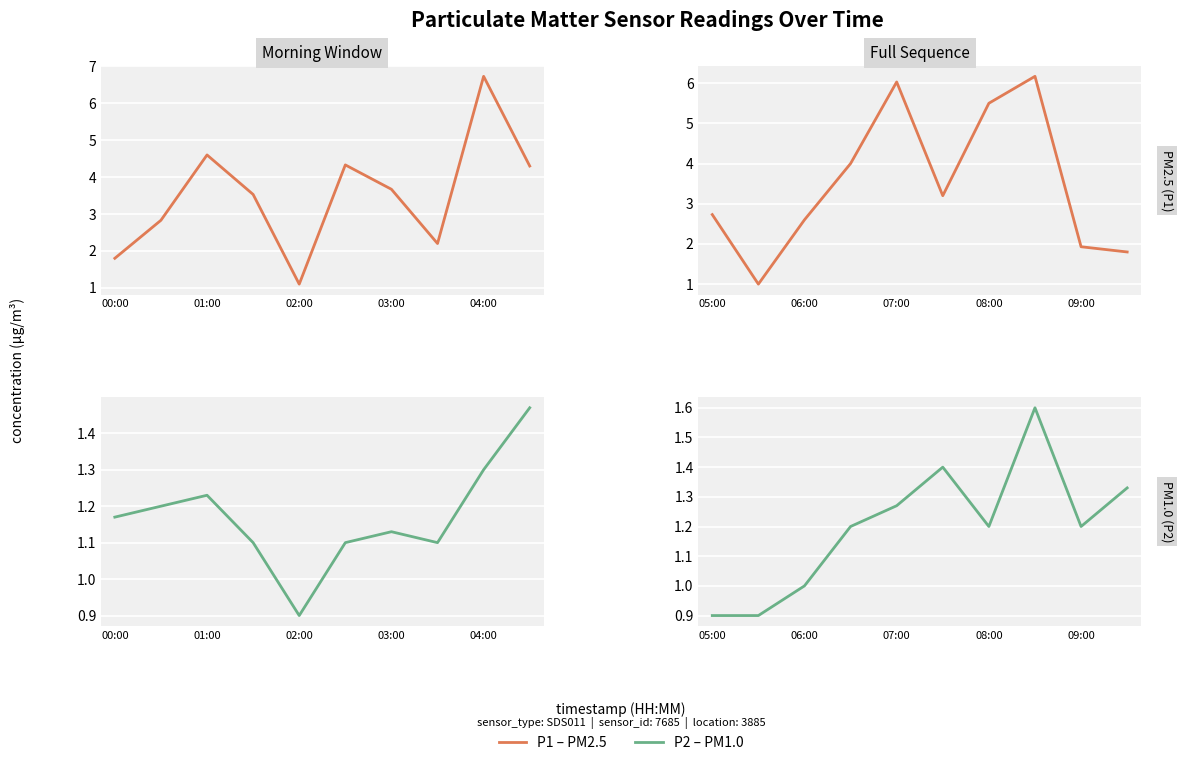

What is the difference between the maximum and second lowest values in the P2 series?

0.7